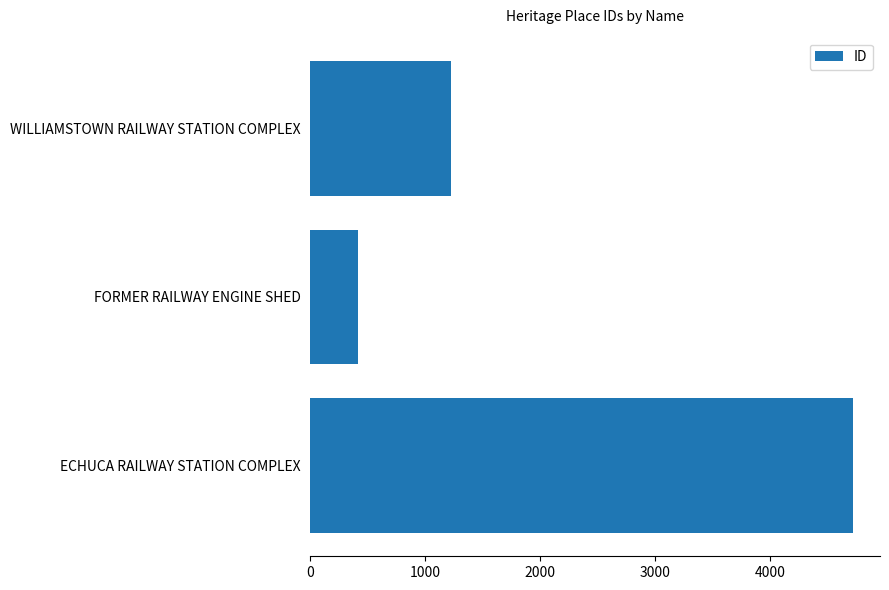

The value at WILLIAMSTOWN RAILWAY STATION COMPLEX is 1223. True or false?

True